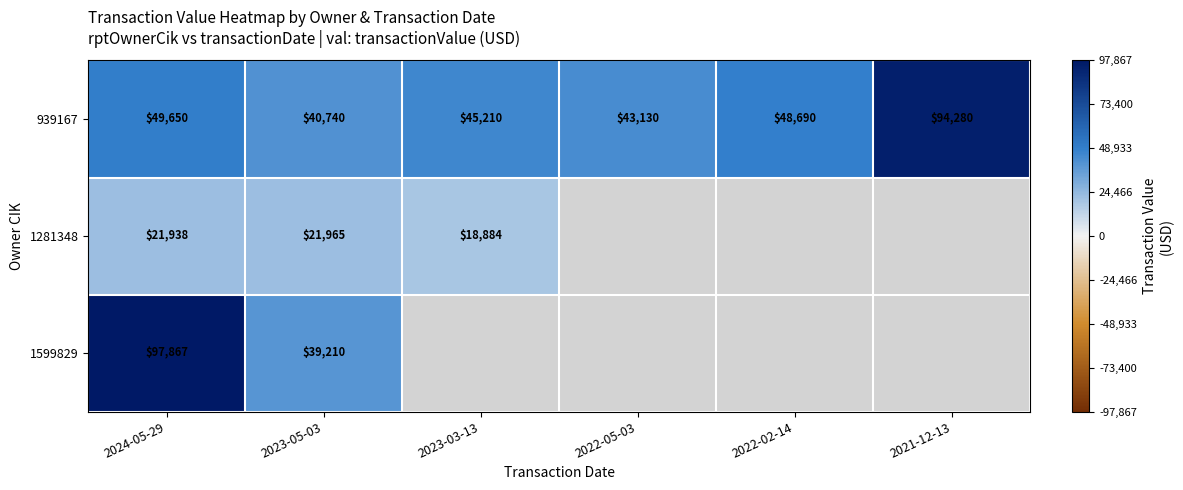

What is the difference between the 939167 values at 2024-05-29 and 2022-02-14?

960